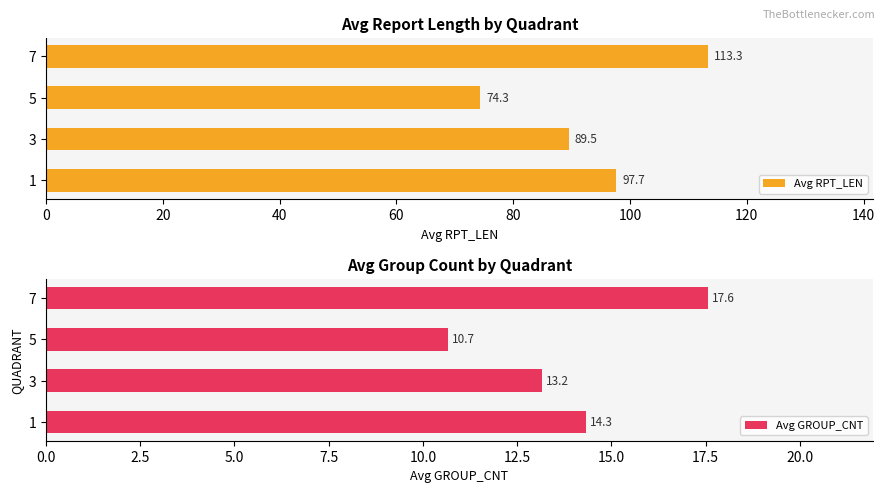

Which series has the largest total across all categories?

Avg RPT_LEN